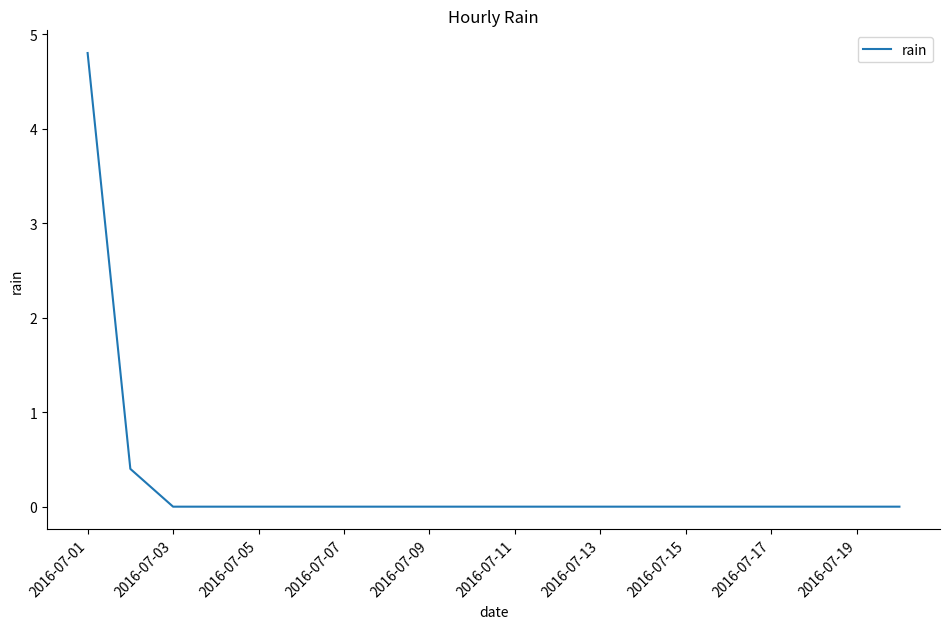

Does the chart display data point markers on the line(s)?

No